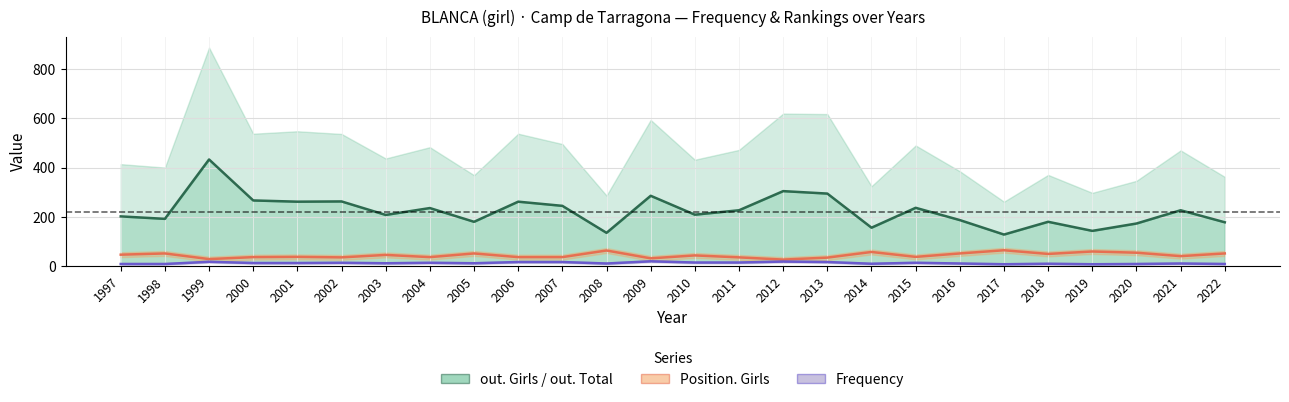

At which category does Position. Girls (line) reach its first local valley?

1999